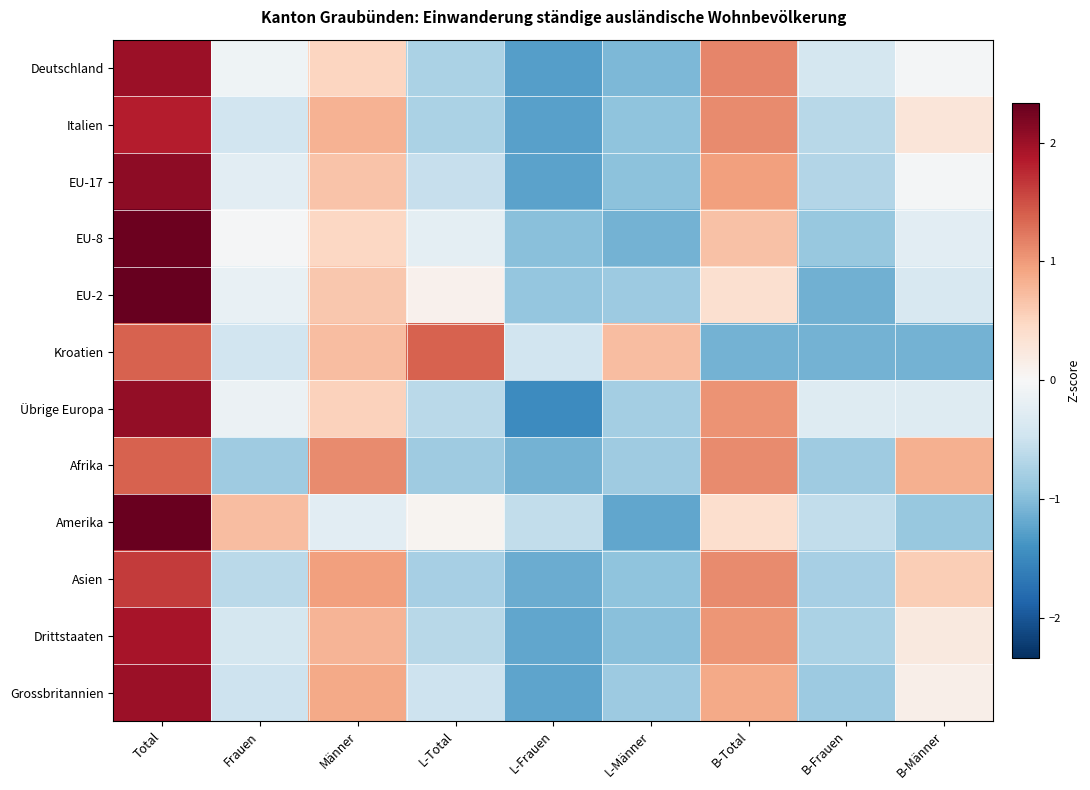

What is the maximum value shown in the chart?

2.3